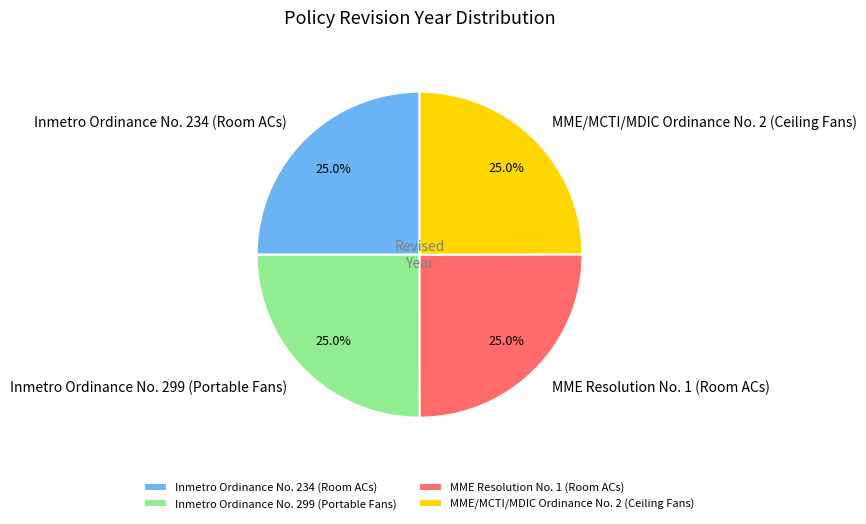

Does any single category account for the majority?

No